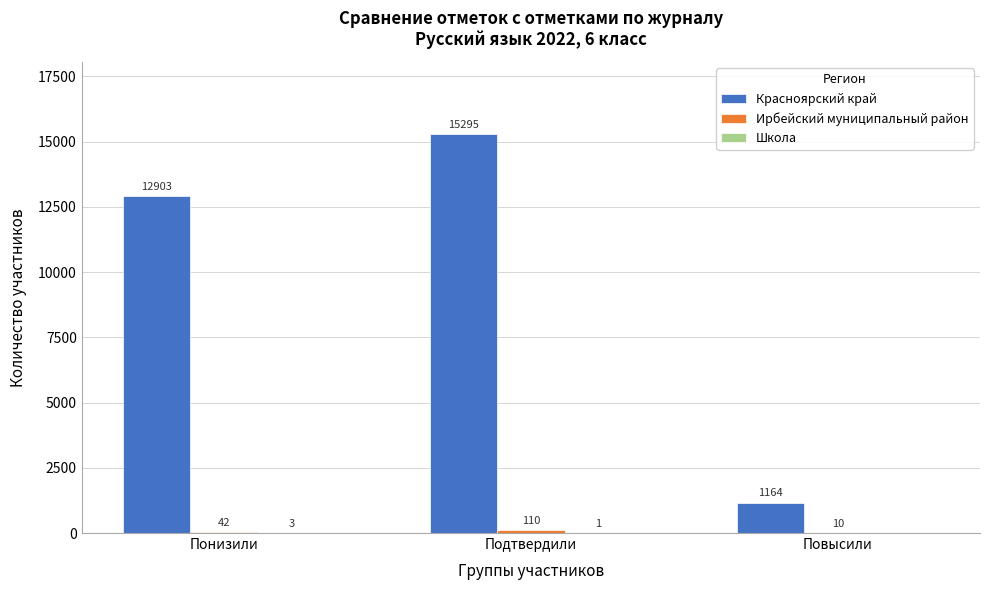

How many Красноярский край values are between 1164 and 15295?

3